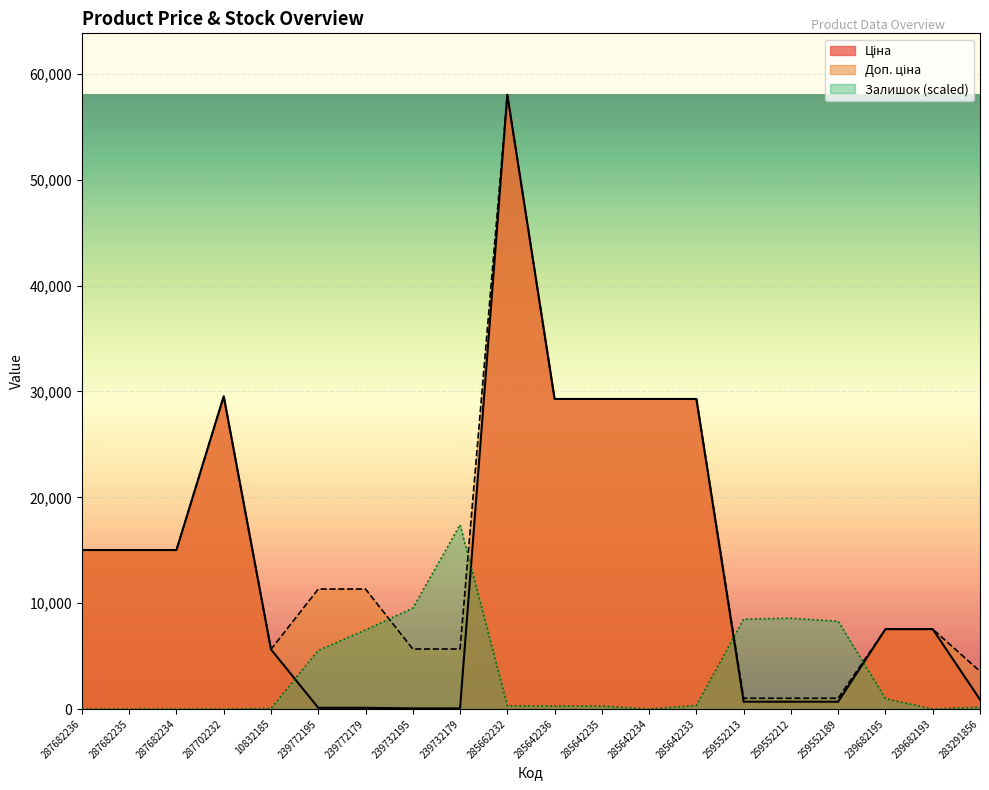

Reading right to left, list all the values displayed in this chart.

Ціна: 283291856=889.9	239682193=7545.9	239682195=7545.9	259552189=689.1	259552212=689.1	259552213=689.1	285642233=29294.9	285642234=29294.9	285642235=29294.9	285642236=29294.9	285662232=58037.0	239732179=56.7	239732195=56.7	239772179=113.3	239772195=113.3	10832185=5636.0	287702232=29548.9	287682234=15019.2	287682235=15019.2	287682236=15019.2
Доп. ціна: 283291856=3559.7	239682193=7545.9	239682195=7545.9	259552189=1017.8	259552212=1017.8	259552213=1017.8	285642233=29294.9	285642234=29294.9	285642235=29294.9	285642236=29294.9	285662232=58037.0	239732179=5667.0	239732195=5667.0	239772179=11334.0	239772195=11334.0	10832185=5636.0	287702232=29548.9	287682234=15019.2	287682235=15019.2	287682236=15019.2
Залишок: 283291856=180.3	239682193=0.0	239682195=978.7	259552189=8293.5	259552212=8576.8	259552213=8499.5	285642233=334.8	285642234=0.0	285642235=283.3	285642236=283.3	285662232=309.1	239732179=17411.1	239732195=9529.7	239772179=7469.3	239772195=5537.6	10832185=51.5	287702232=0.0	287682234=0.0	287682235=0.0	287682236=0.0